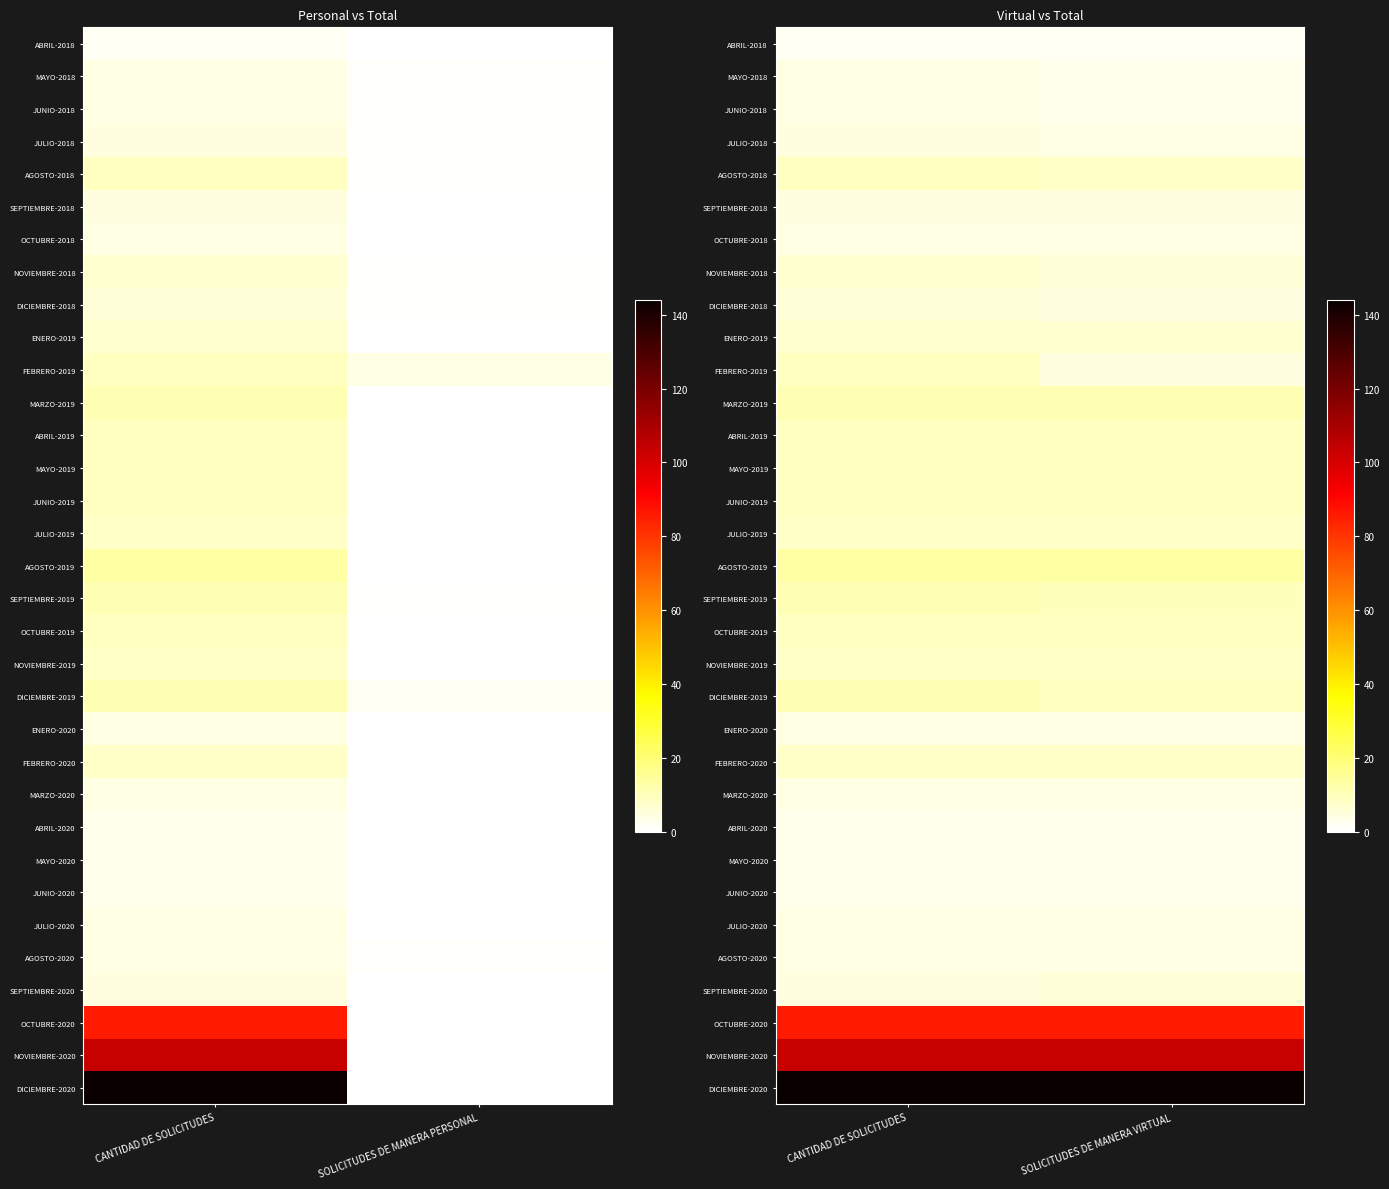

The AGOSTO-2018 series shows 2 at SOLICITUDES DE MANERA VIRTUAL. True or false?

False